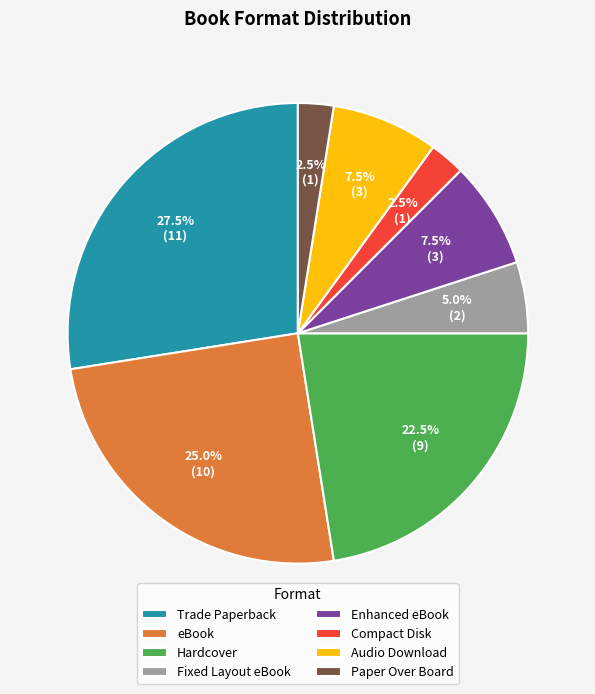

To the nearest percent, what is the average slice percentage?

12%